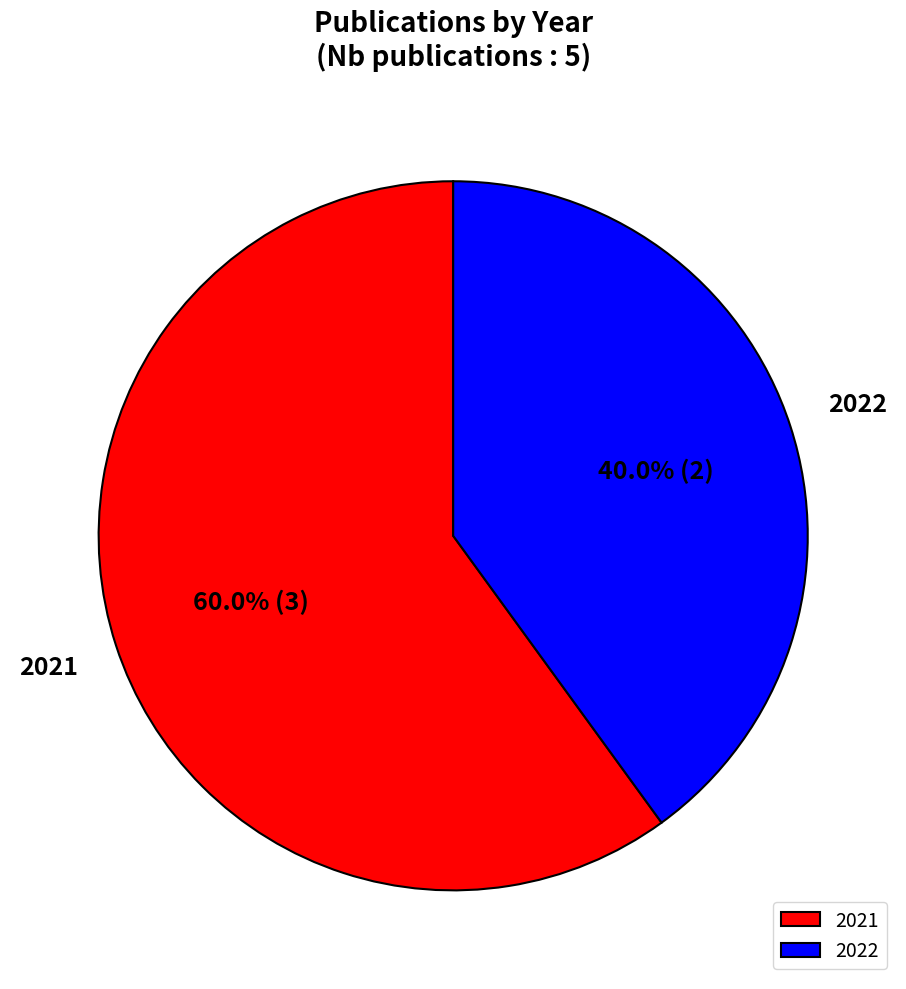

What portion of the pie excludes 2021?

40.0%